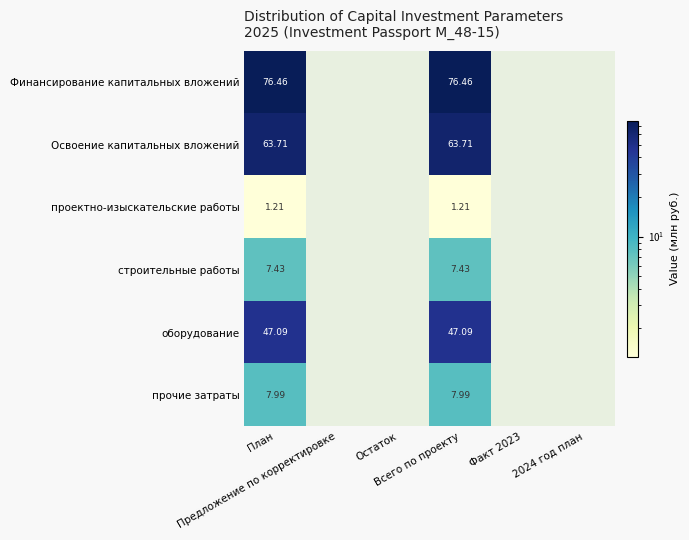

List the series in order of their peak value, lowest first.

проектно-изыскательские работы, строительные работы, прочие затраты, оборудование, Освоение капитальных вложений, Финансирование капитальных вложений